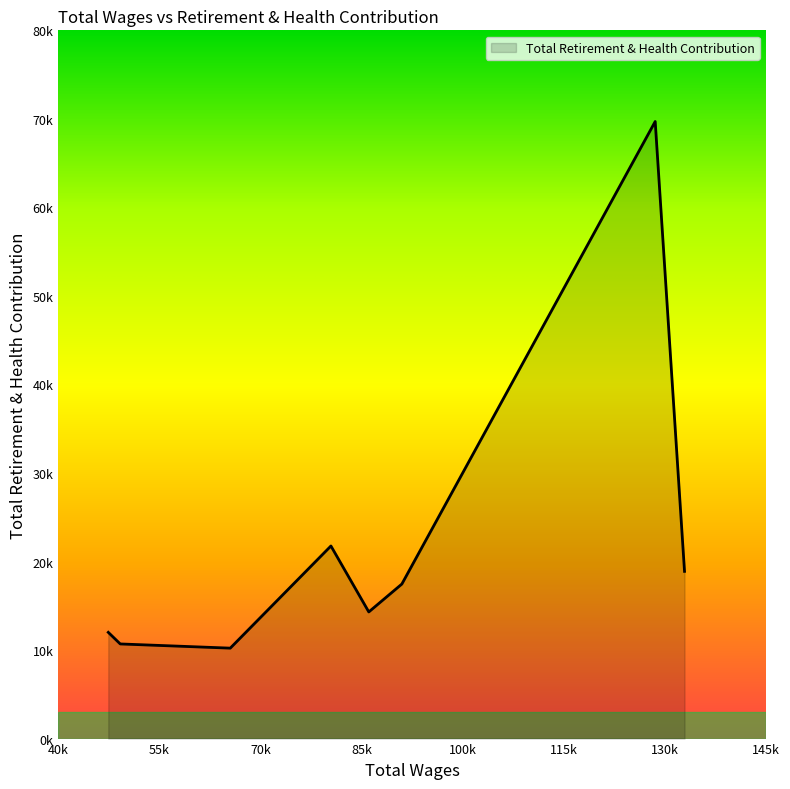

Rank the categories by value from lowest to highest.

65513, 49191, 47417, 86064, 90969, 132903, 80446, 128552